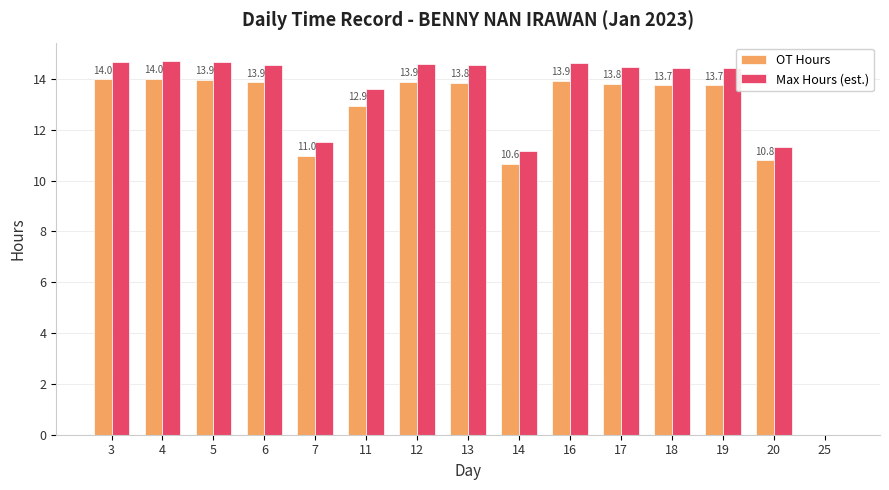

True or false: Max Hours (est.) has a value of 11.3 at 20.

True